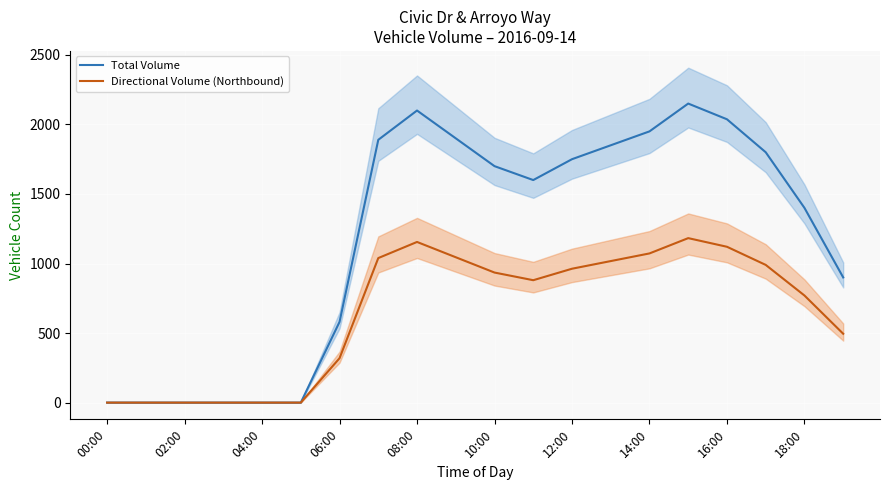

How many values in the Total Volume series exceed 1700?

9